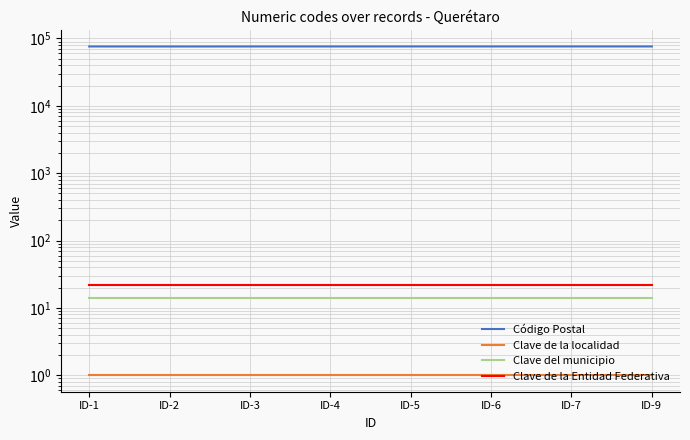

Which has a higher value, ID-7 or ID-4?

ID-7